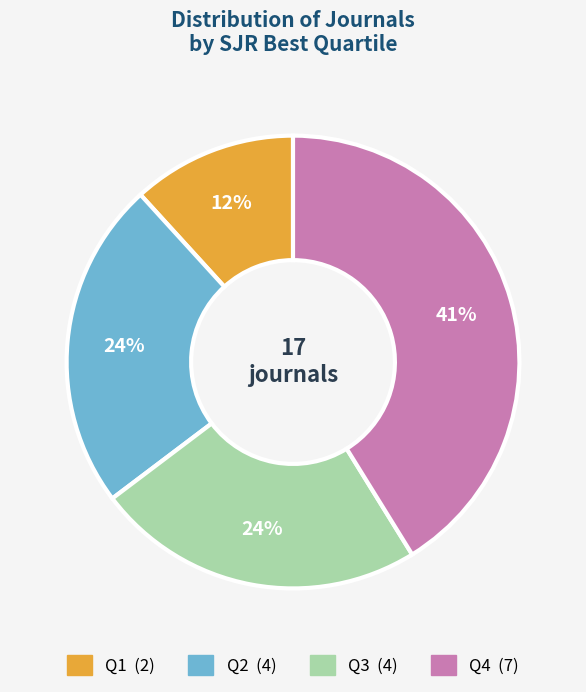

Combined, do Q2 and Q3 account for over 50%?

No